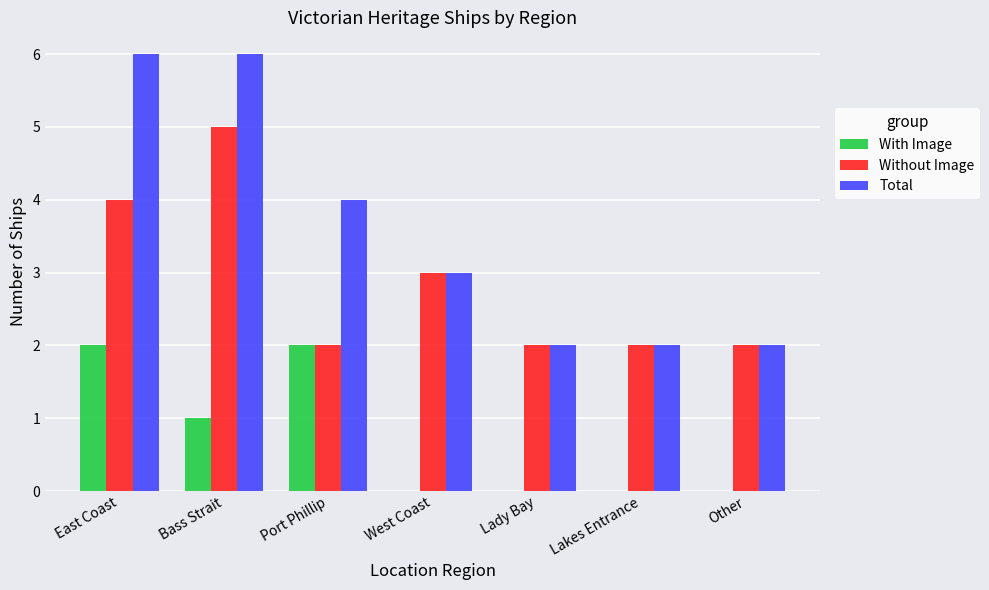

Reading left to right, transcribe all the data shown in this chart.

With Image: East Coast=2	Bass Strait=1	Port Phillip=2	West Coast=0	Lady Bay=0	Lakes Entrance=0	Other=0
Without Image: East Coast=4	Bass Strait=5	Port Phillip=2	West Coast=3	Lady Bay=2	Lakes Entrance=2	Other=2
Total: East Coast=6	Bass Strait=6	Port Phillip=4	West Coast=3	Lady Bay=2	Lakes Entrance=2	Other=2